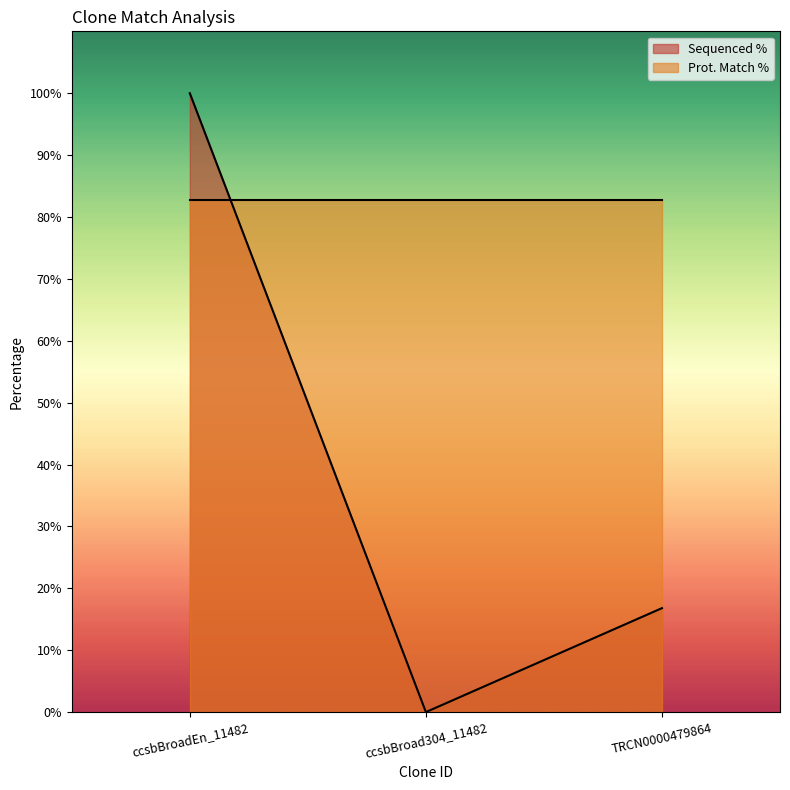

What is the spread (max minus min) of values at TRCN0000479864?

65.9